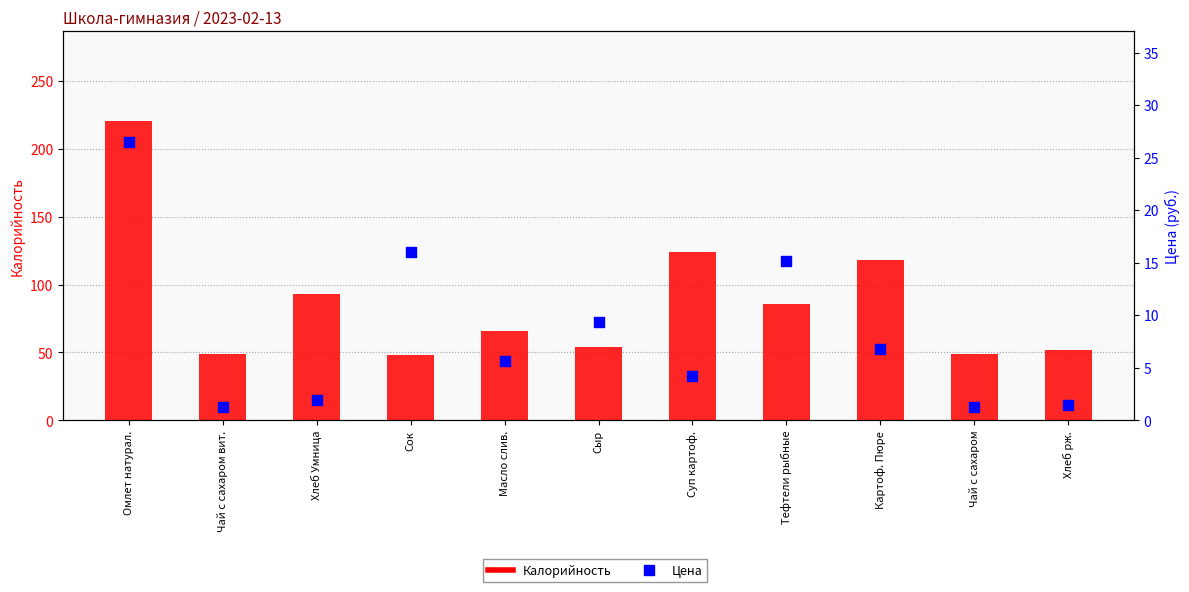

At which category is the sum across all series the highest?

Омлет натурал.